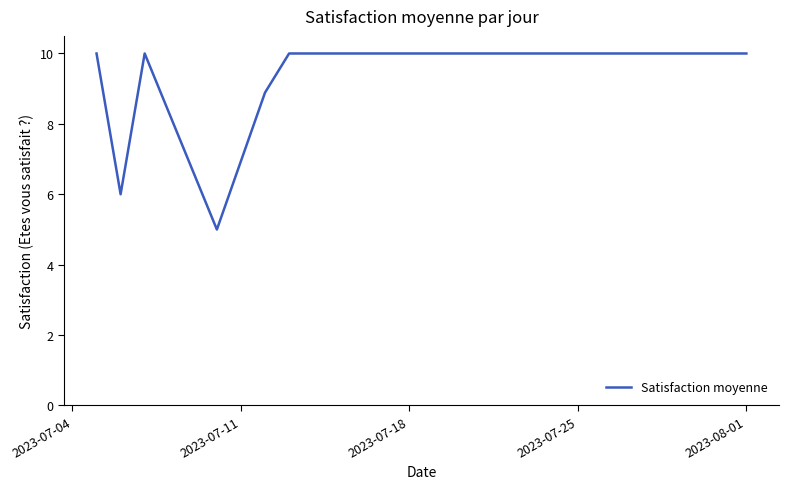

What is the maximum value shown in the chart?

10.0